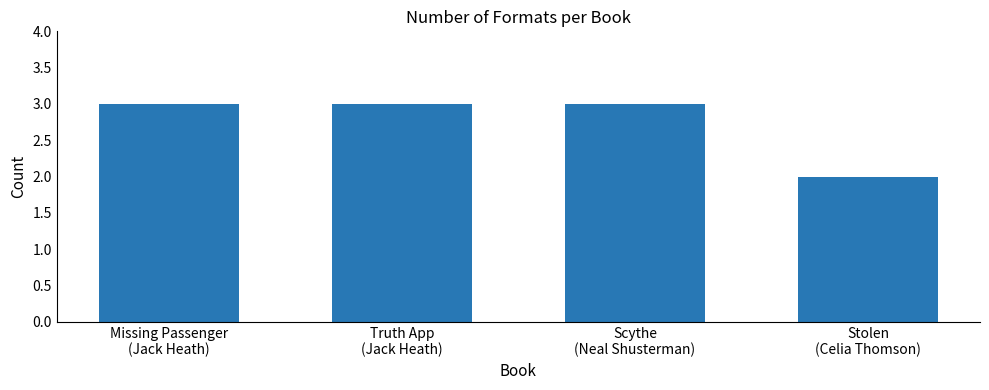

What is the average value?

3